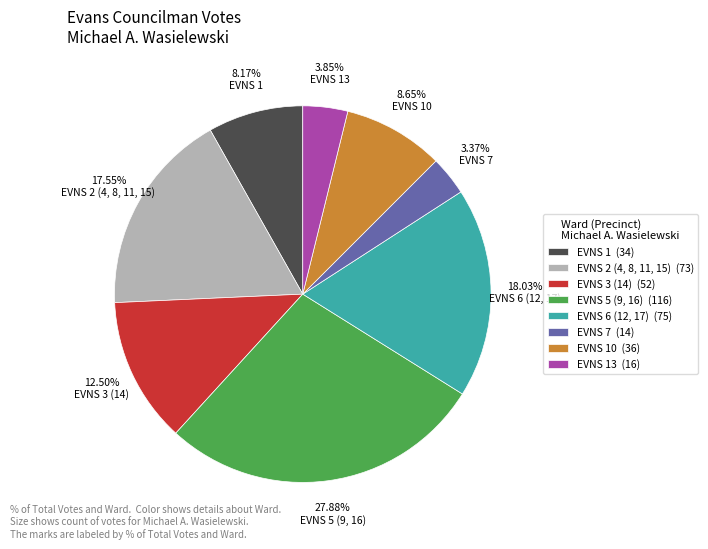

How many segments does this pie chart have?

8